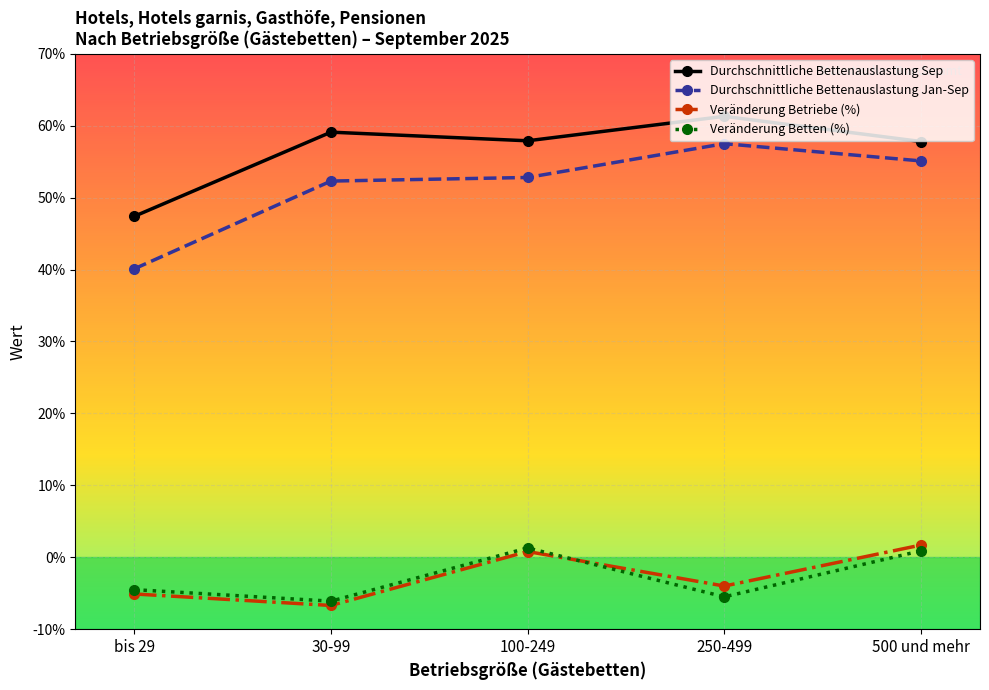

Rank the categories by Veränderung Betriebe (%) value from lowest to highest.

30-99, bis 29, 250-499, 100-249, 500 und mehr